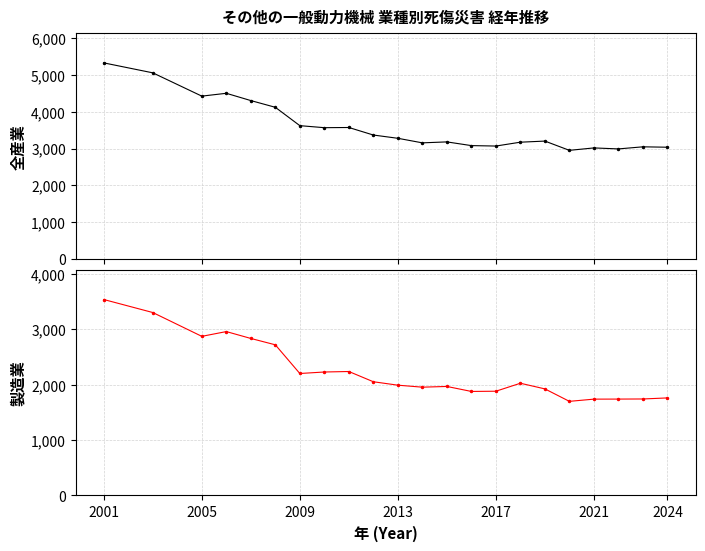

What is the difference between the maximum and minimum values in the 全産業 series?

2381